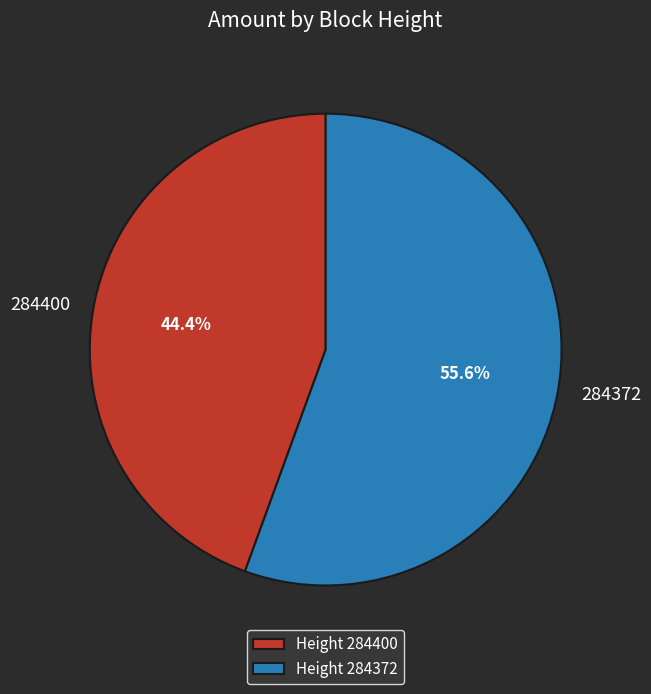

What is the largest slice in the pie chart?

284372